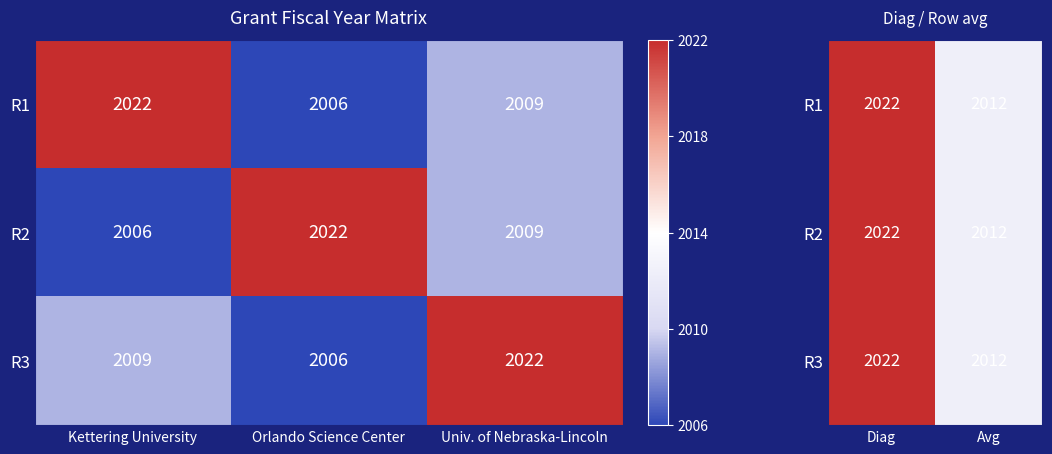

Which series has the widest spread of values?

R1